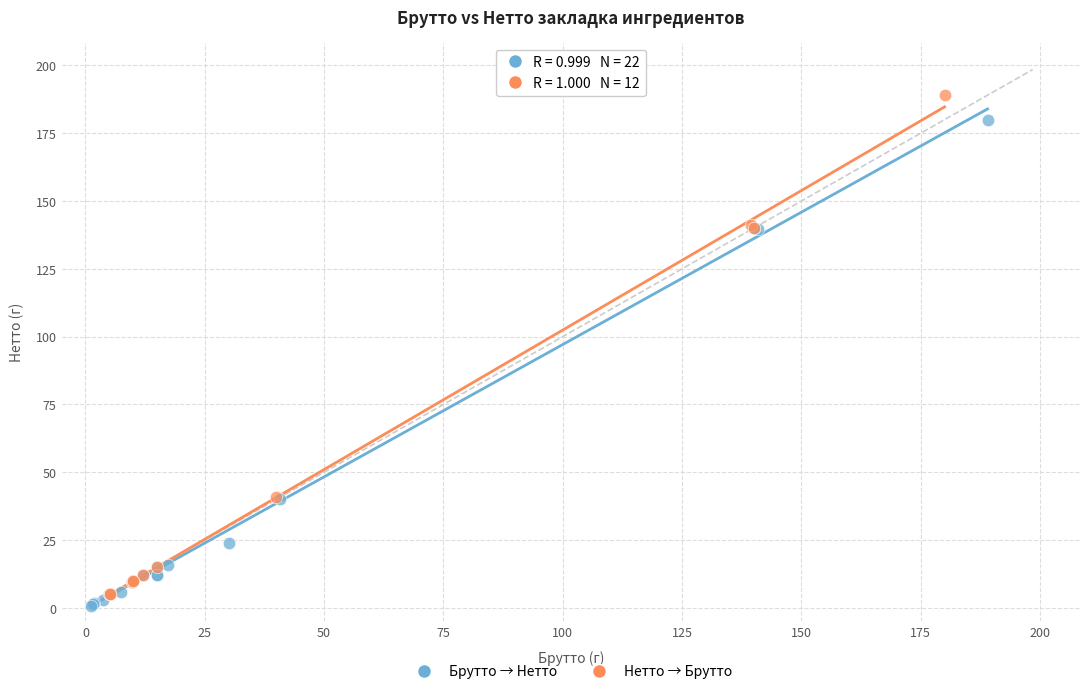

Which series contains the highest Y value?

Нетто → Брутто